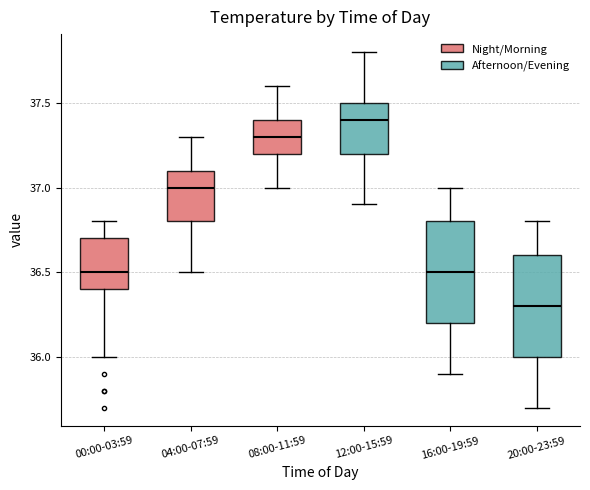

Reading left to right, read every box against the y-axis: the position of its median line, the range the box covers, and the ends of its whiskers. The values are not printed on the chart, so give them approximately, as read against the axis.

00:00-03:59: median 36.5, box 36.4 to 36.7, whiskers 36.0 to 36.8
04:00-07:59: median 37.0, box 36.8 to 37.1, whiskers 36.5 to 37.3
08:00-11:59: median 37.3, box 37.2 to 37.4, whiskers 37.0 to 37.6
12:00-15:59: median 37.4, box 37.2 to 37.5, whiskers 36.9 to 37.8
16:00-19:59: median 36.5, box 36.2 to 36.8, whiskers 35.9 to 37.0
20:00-23:59: median 36.3, box 36.0 to 36.6, whiskers 35.7 to 36.8